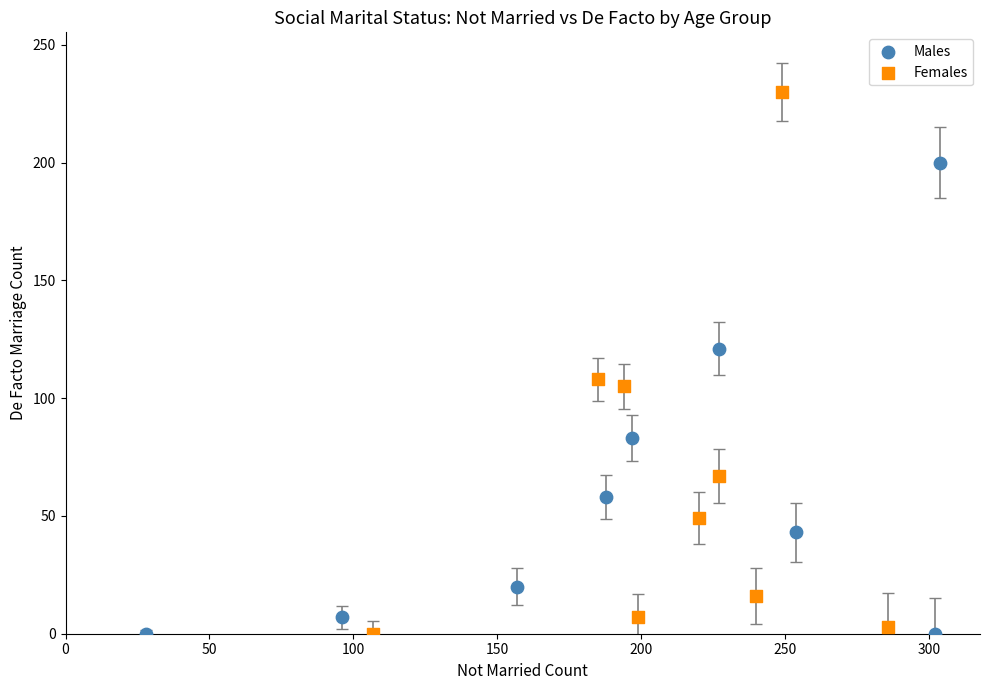

Which series reaches the maximum Y coordinate?

Females